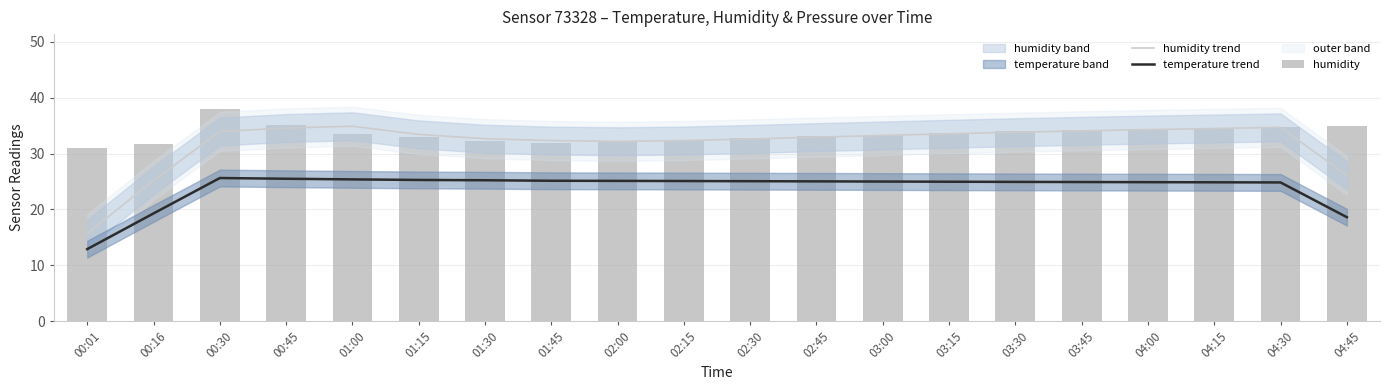

Rank the categories by humidity trend value from lowest to highest.

00:01, 00:16, 04:45, 02:00, 01:45, 02:15, 02:30, 01:30, 02:45, 03:00, 01:15, 03:15, 03:30, 00:30, 03:45, 04:00, 04:15, 00:45, 04:30, 01:00